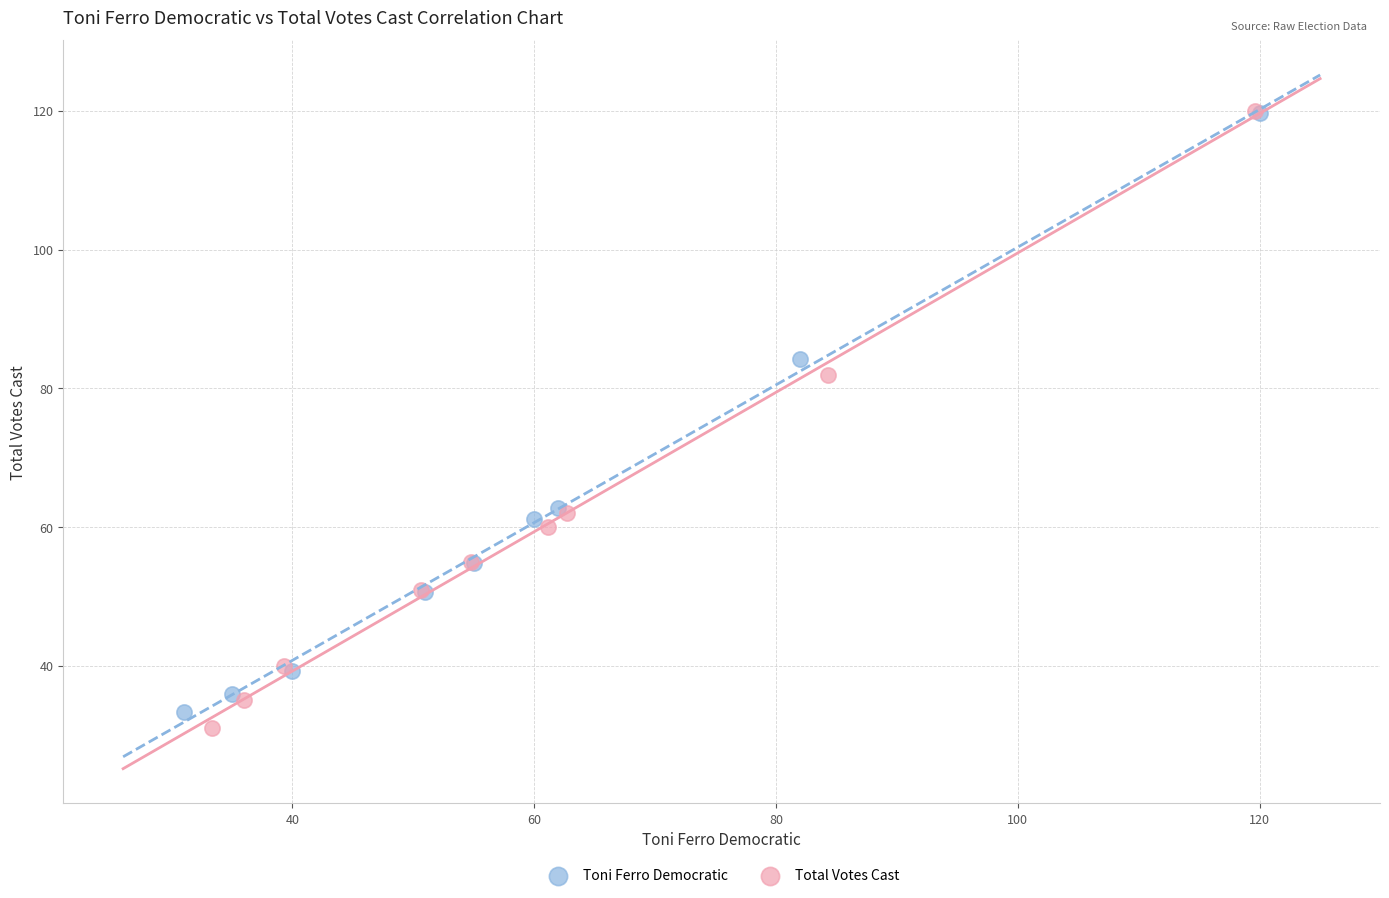

Which series has the largest Y range (max minus min)?

Total Votes Cast